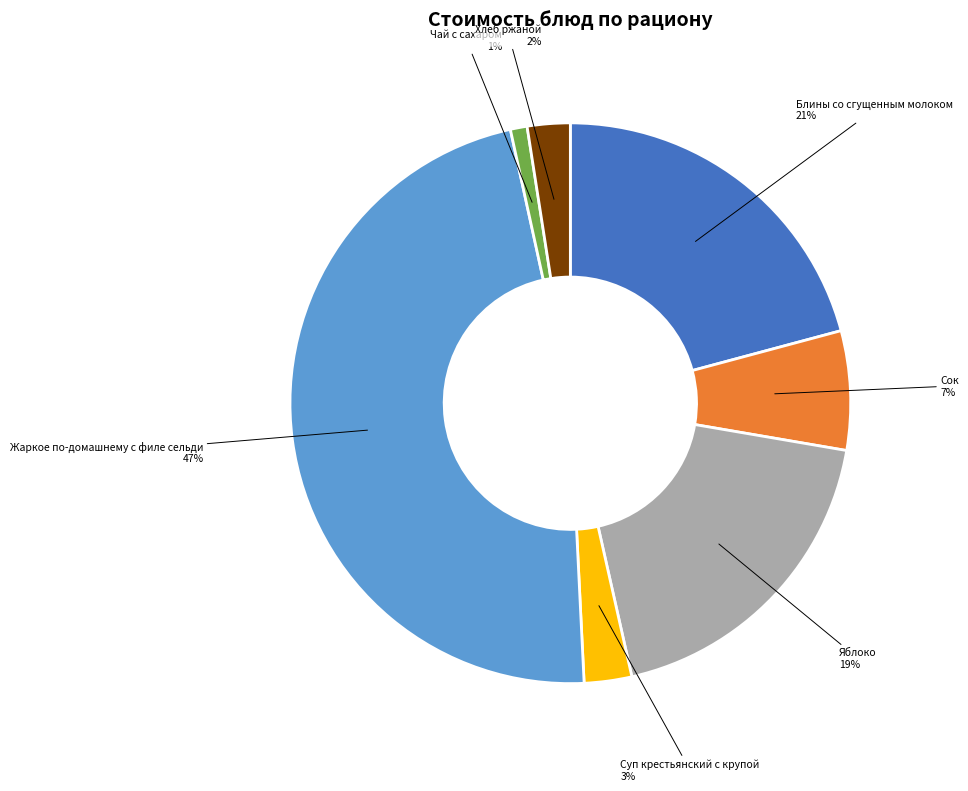

To the nearest percent, what is the average slice percentage?

14%